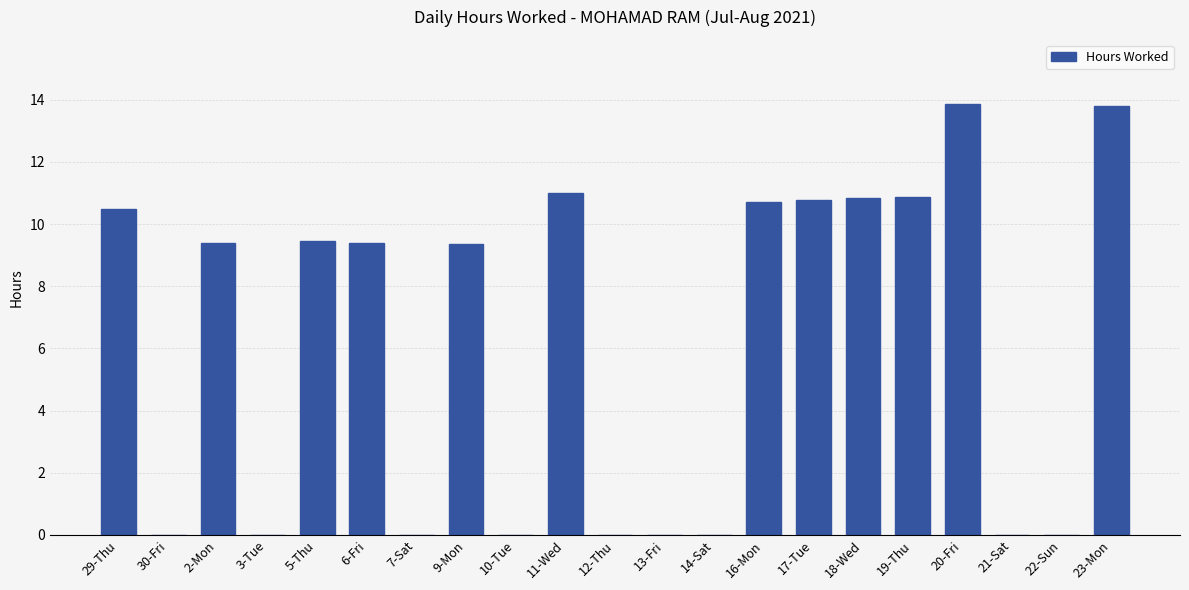

The value at 16-Mon is 10.7. True or false?

True